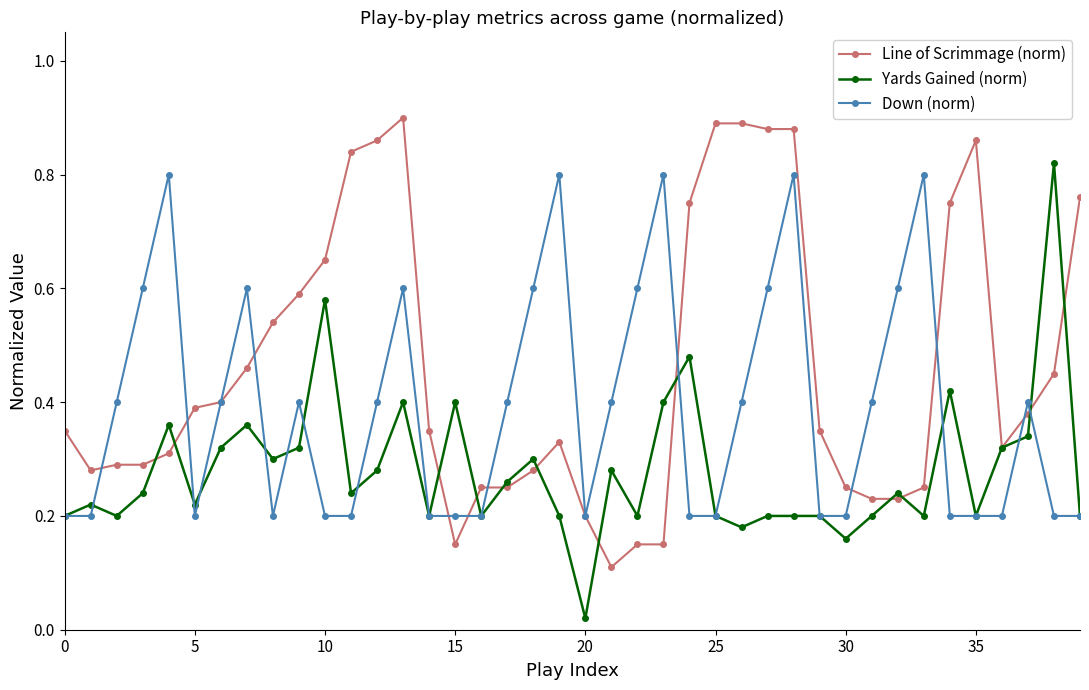

How many Line of Scrimmage (norm) values are between 0 and 1?

40